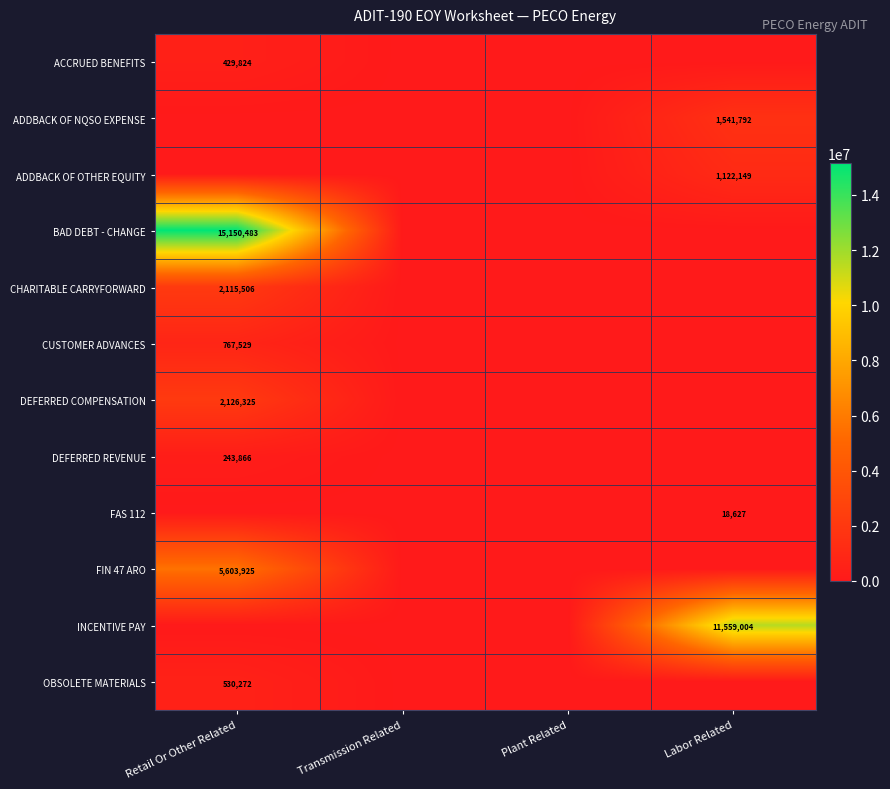

How many series are shown in this chart?

12